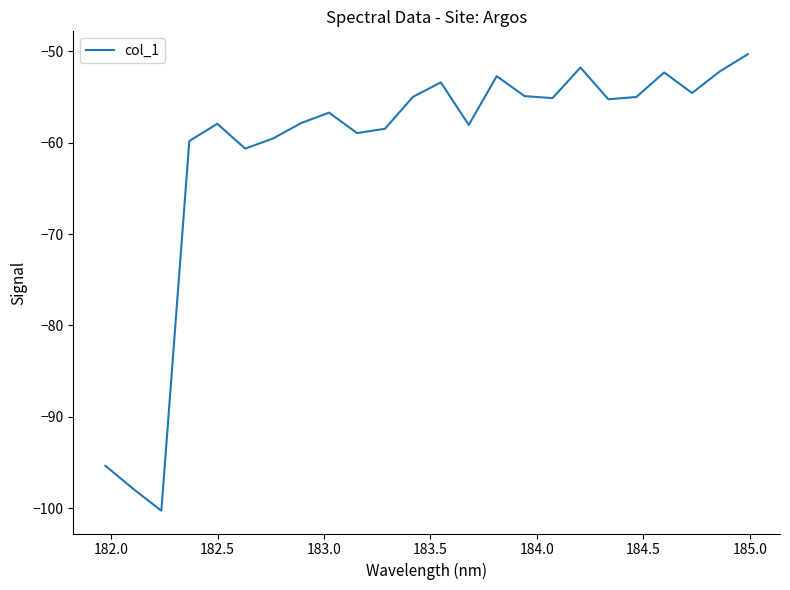

What is the smallest value displayed?

-100.3